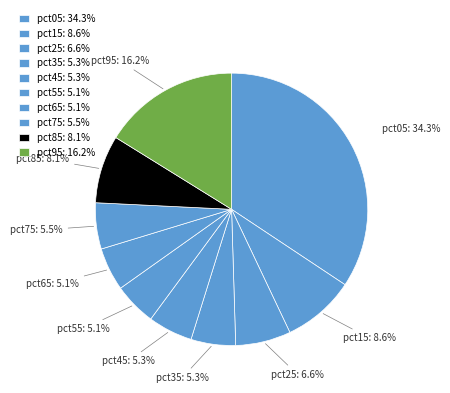

The pct55 slice represents 5% of the pie. True or false?

True